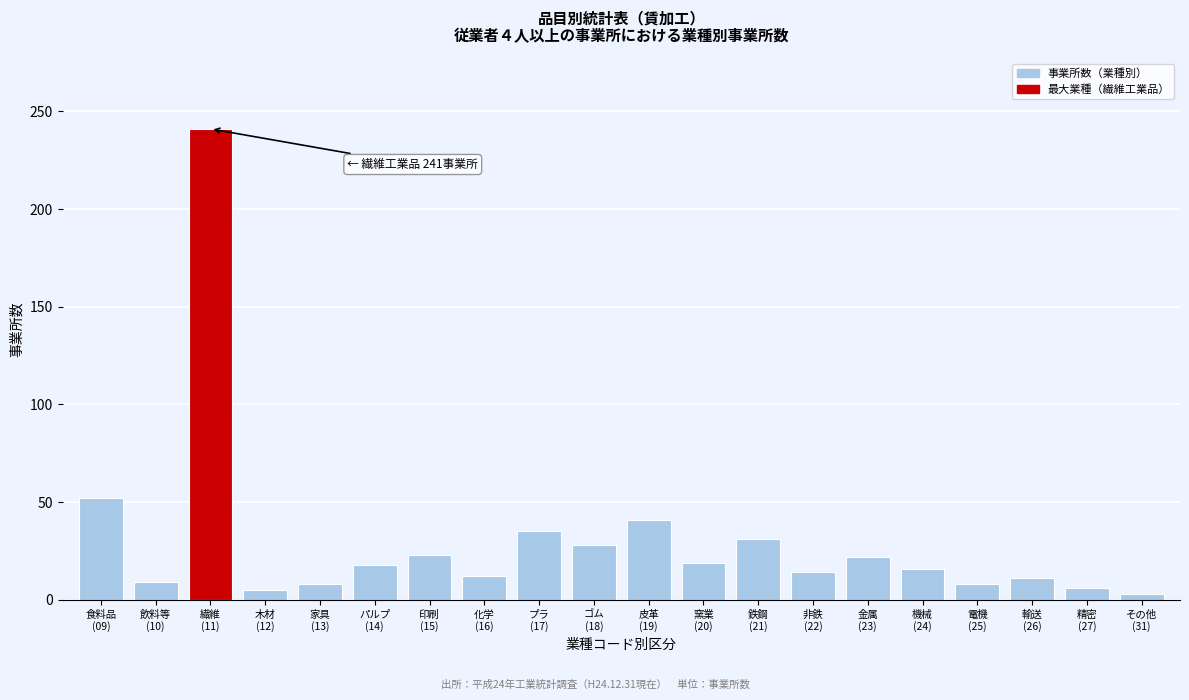

What is the difference between the second highest and second lowest values?

47